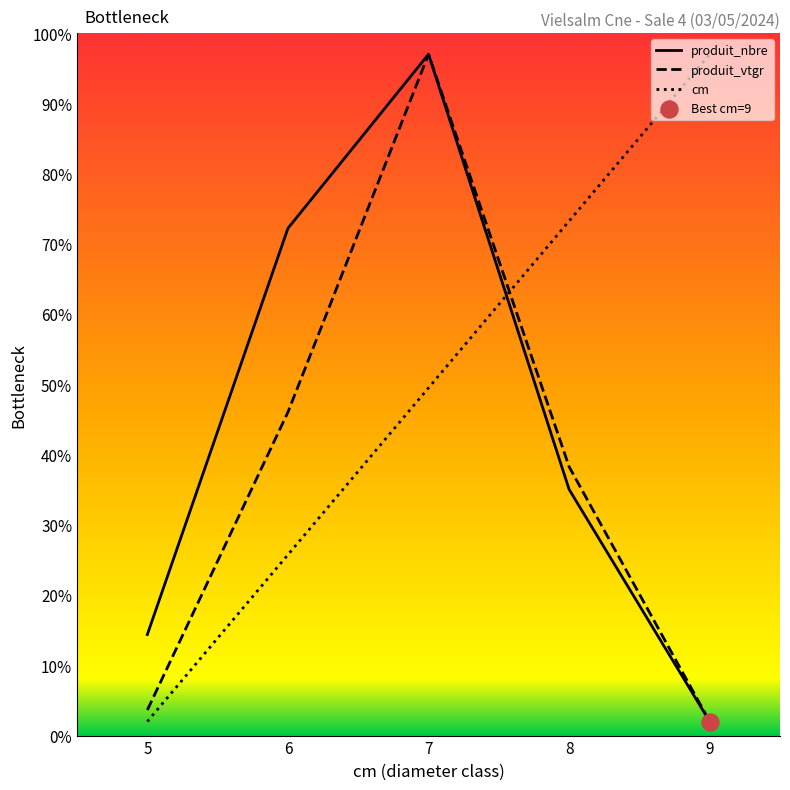

Which series contains the lowest Y value?

cm